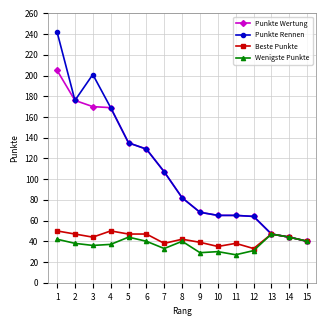

Where is the first local minimum for Beste Punkte?

3